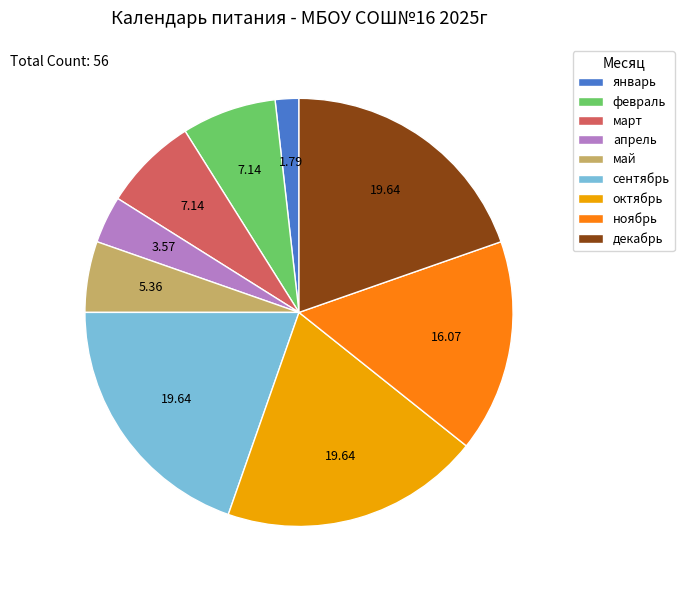

Is октябрь the majority of the pie?

No